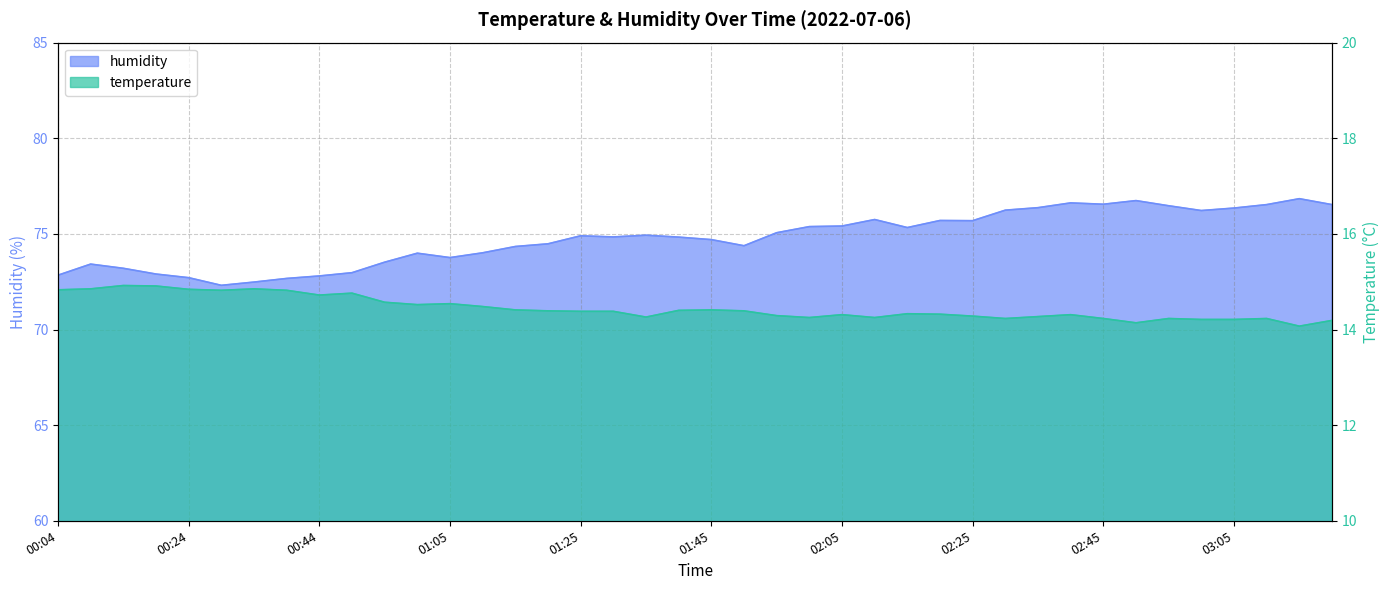

True or false: humidity and temperature intersect in this chart.

False